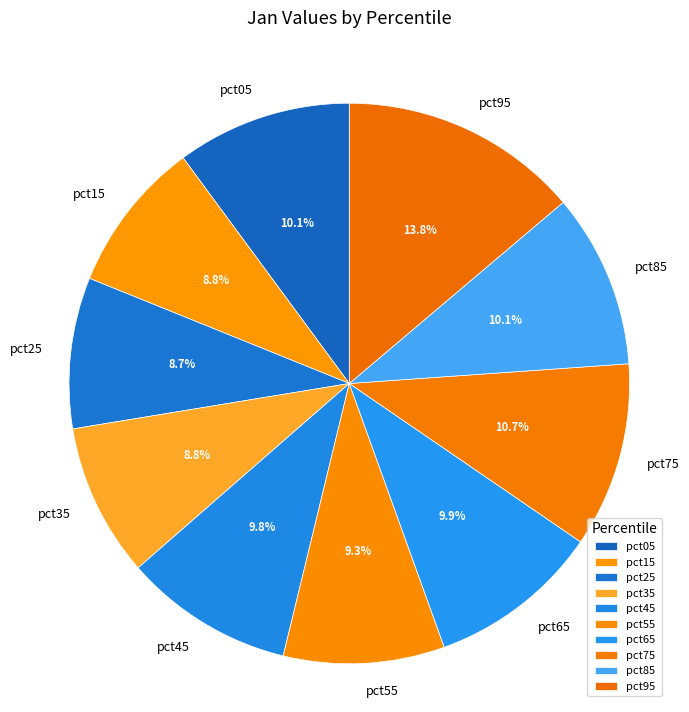

Is pct25 the majority of the pie?

No